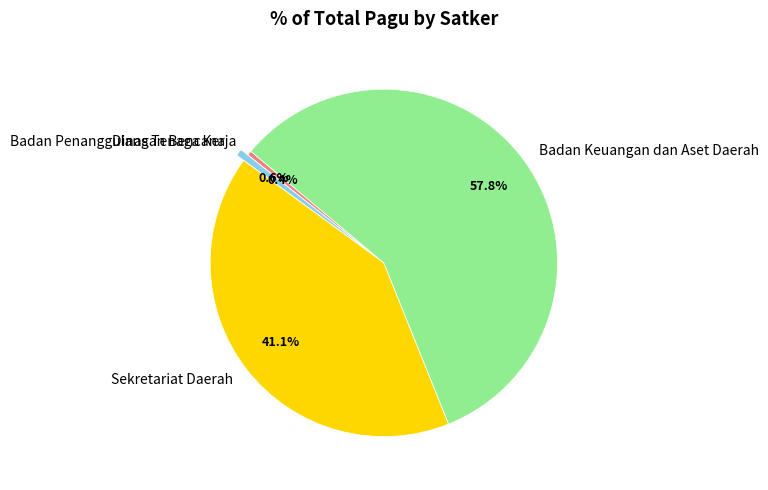

Which has a higher value, Sekretariat Daerah or Badan Penanggulangan Bencana?

Sekretariat Daerah